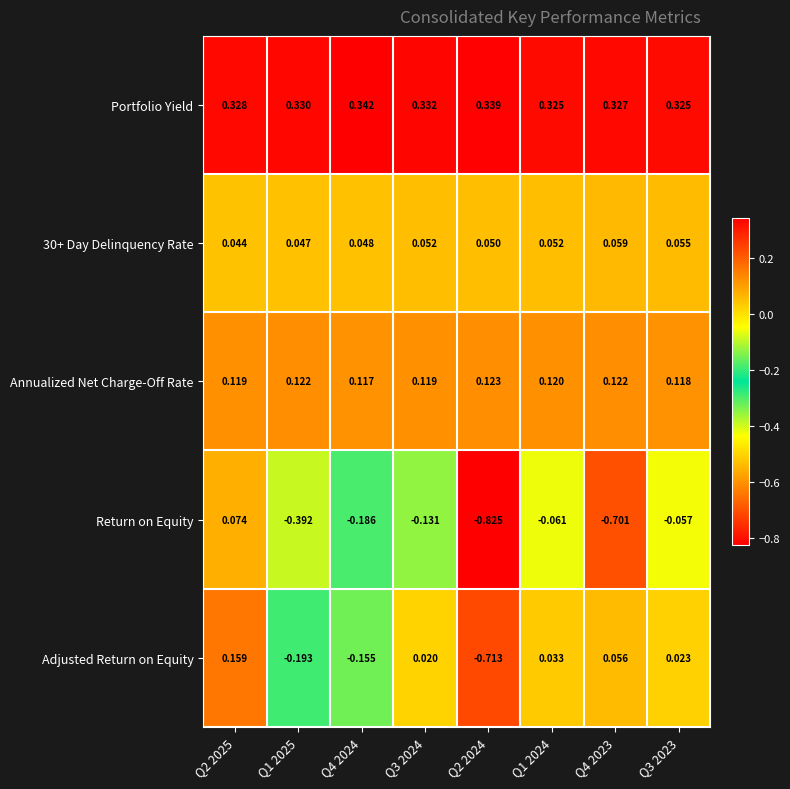

Is the value of Return on Equity at Q1 2025 greater than the value of Portfolio Yield at Q3 2024?

No